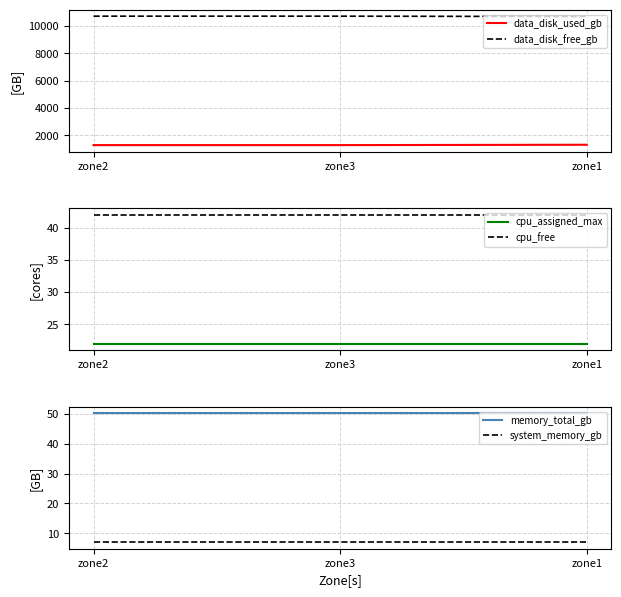

True or false: data_disk_free_gb has a value of 15393.7 at zone2.

False